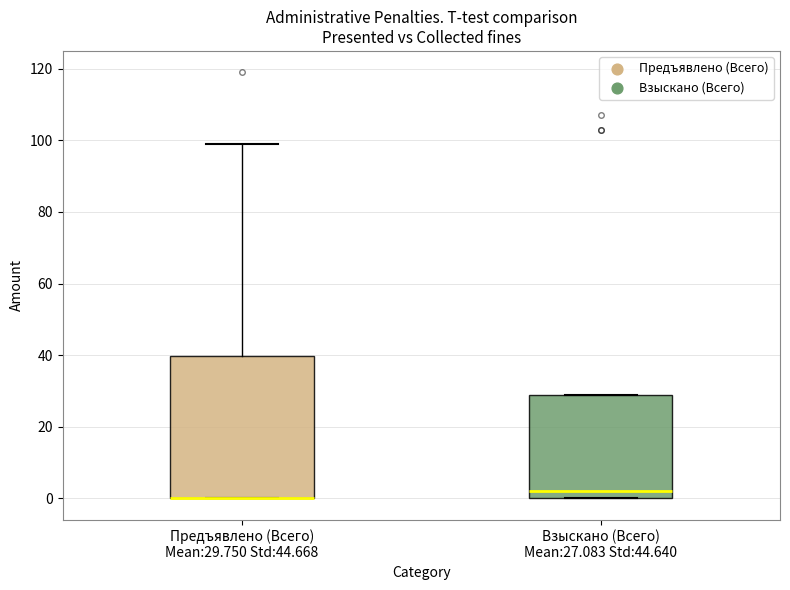

Reading left to right, transcribe this box plot: for each box, give where its median line is, the range the box spans, and where its two whiskers end, as read against the y-axis. The values are not printed on the chart, so give them approximately, as read against the axis.

Предъявлено (Всего) Mean:29.750 Std:44.668: median 0 (drawn on the box's lower edge), box 0 to 40, whiskers 0 to 100
Взыскано (Всего) Mean:27.083 Std:44.640: median 2, box 0 to 28, whiskers 0 to 28